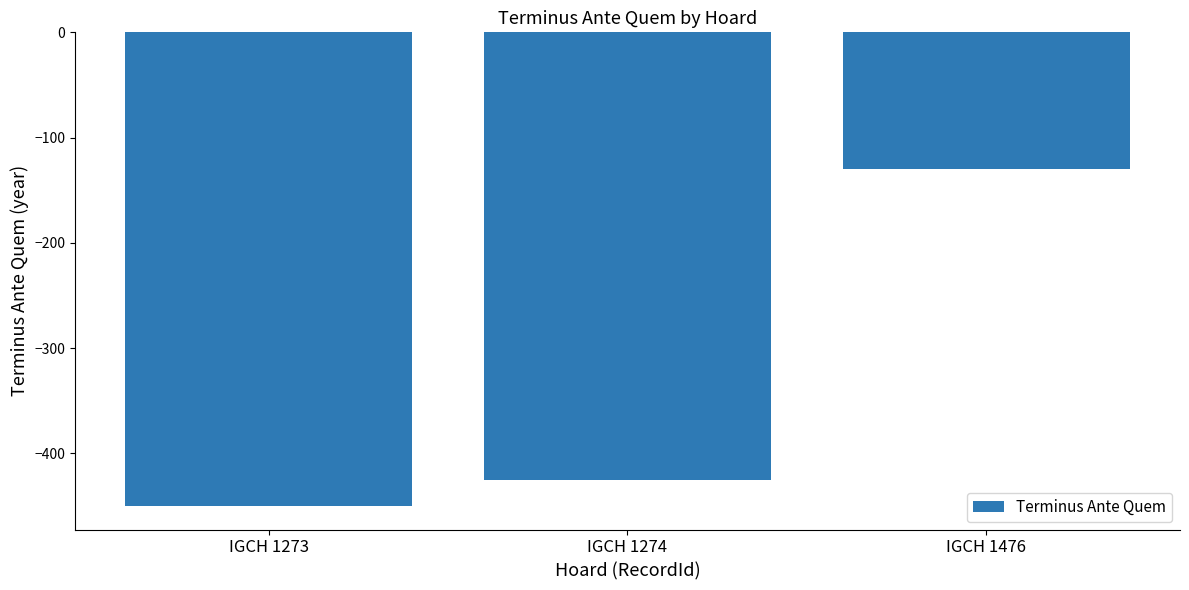

True or false: the data shows -425 at IGCH 1274.

True